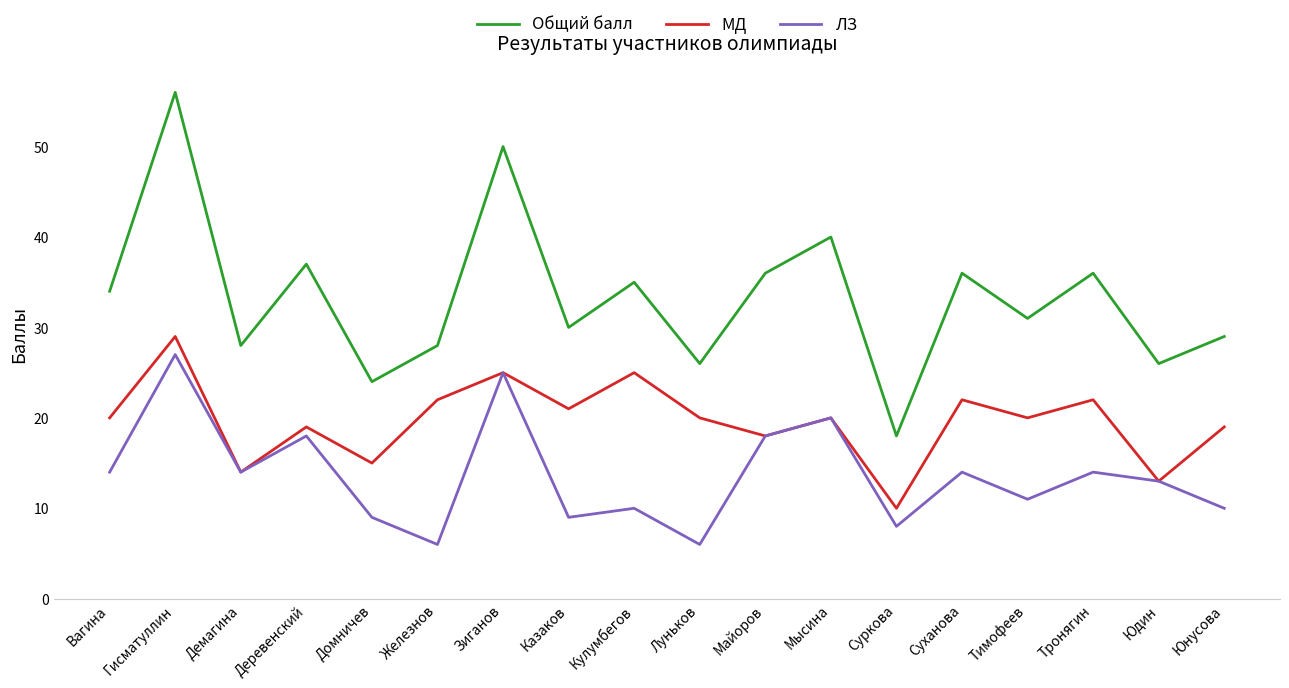

What are all the series names shown in the legend?

Общий балл, МД, ЛЗ